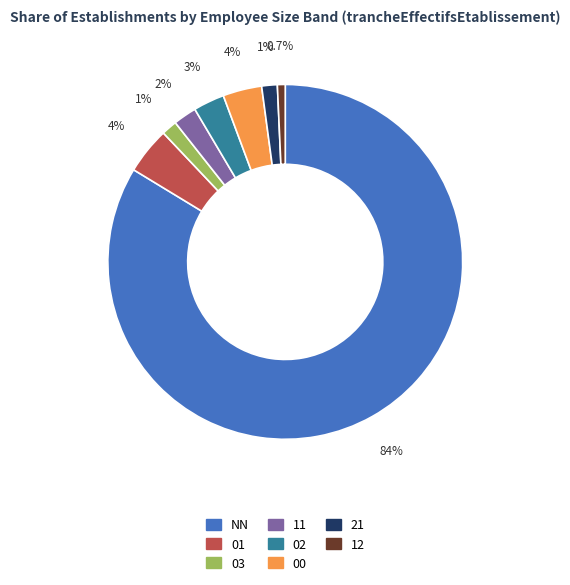

Is it true that 12 is 1% of the pie?

True